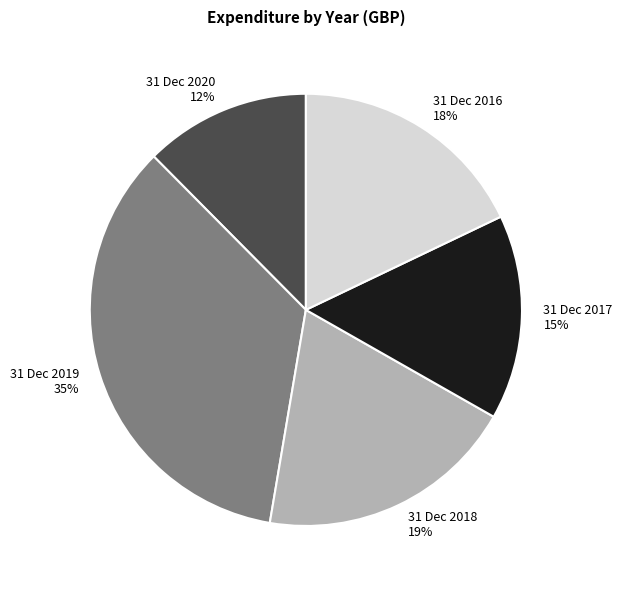

To the nearest percent, what is the average slice percentage?

20%